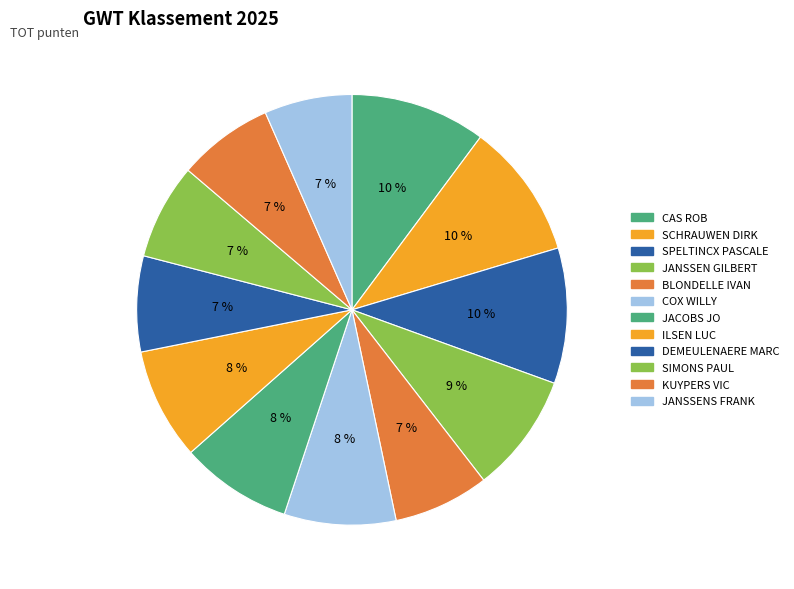

Count the number of slices in the pie.

12